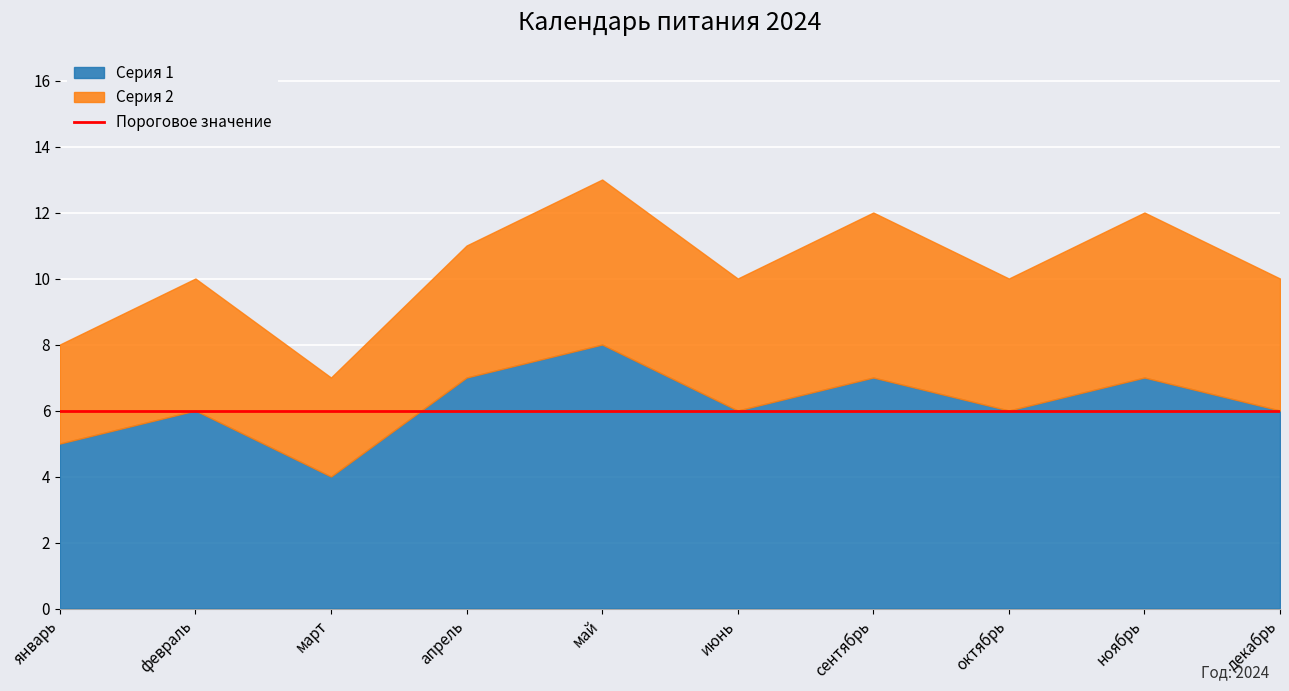

What is the sum of all Серия 1 values?

62